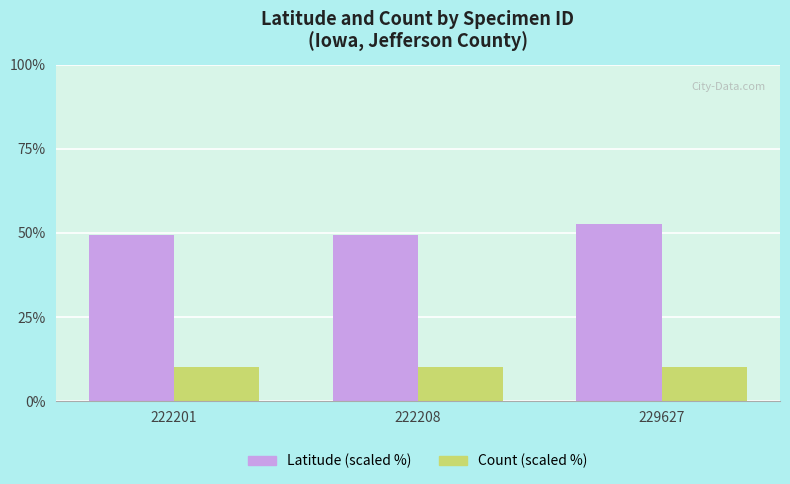

What is the total value across all series at 222201?

59.3